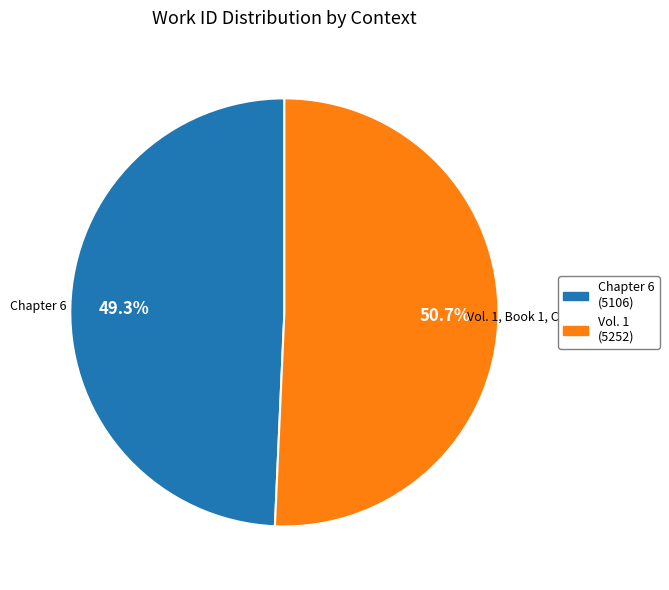

Is there any slice that represents more than half of the pie?

Yes